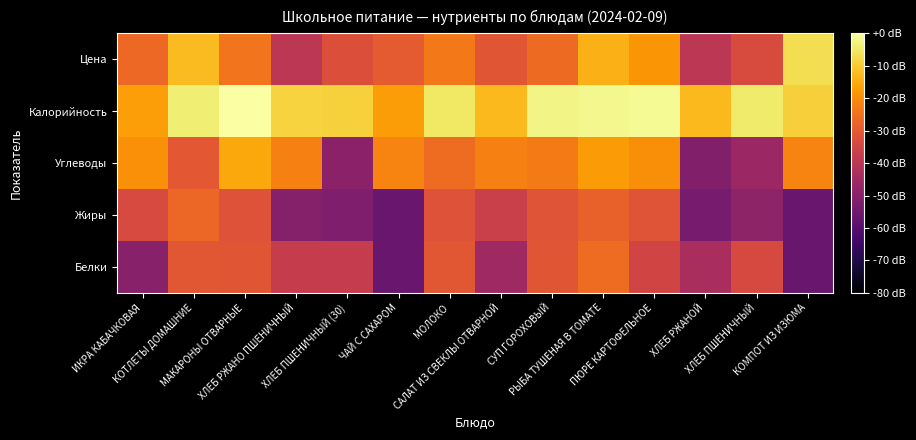

Reading left to right, list all the values displayed in this chart.

Белки: ИКРА КАБАЧКОВАЯ=-50.4	КОТЛЕТЫ ДОМАШНИЕ=-30.6	МАКАРОНЫ ОТВАРНЫЕ=-30.9	ХЛЕБ РЖАНО ПШЕНИЧНЫЙ=-37.6	ХЛЕБ ПШЕНИЧНЫЙ (30)=-37.9	ЧАЙ С САХАРОМ=-56.4	МОЛОКО=-30.3	САЛАТ ИЗ СВЕКЛЫ ОТВАРНОЙ=-45.9	СУП ГОРОХОВЫЙ=-30.8	РЫБА ТУШЕНАЯ В ТОМАТЕ=-26.0	ПЮРЕ КАРТОФЕЛЬНОЕ=-35.3	ХЛЕБ РЖАНОЙ=-43.5	ХЛЕБ ПШЕНИЧНЫЙ=-33.8	КОМПОТ ИЗ ИЗЮМА=-56.4
Жиры: ИКРА КАБАЧКОВАЯ=-33.5	КОТЛЕТЫ ДОМАШНИЕ=-27.0	МАКАРОНЫ ОТВАРНЫЕ=-31.7	ХЛЕБ РЖАНО ПШЕНИЧНЫЙ=-50.8	ХЛЕБ ПШЕНИЧНЫЙ (30)=-52.0	ЧАЙ С САХАРОМ=-56.4	МОЛОКО=-31.6	САЛАТ ИЗ СВЕКЛЫ ОТВАРНОЙ=-36.6	СУП ГОРОХОВЫЙ=-31.1	РЫБА ТУШЕНАЯ В ТОМАТЕ=-28.2	ПЮРЕ КАРТОФЕЛЬНОЕ=-31.2	ХЛЕБ РЖАНОЙ=-53.5	ХЛЕБ ПШЕНИЧНЫЙ=-49.0	КОМПОТ ИЗ ИЗЮМА=-56.4
Углеводы: ИКРА КАБАЧКОВАЯ=-19.5	КОТЛЕТЫ ДОМАШНИЕ=-30.3	МАКАРОНЫ ОТВАРНЫЕ=-15.5	ХЛЕБ РЖАНО ПШЕНИЧНЫЙ=-22.5	ХЛЕБ ПШЕНИЧНЫЙ (30)=-49.7	ЧАЙ С САХАРОМ=-21.9	МОЛОКО=-26.1	САЛАТ ИЗ СВЕКЛЫ ОТВАРНОЙ=-22.5	СУП ГОРОХОВЫЙ=-23.3	РЫБА ТУШЕНАЯ В ТОМАТЕ=-17.6	ПЮРЕ КАРТОФЕЛЬНОЕ=-19.9	ХЛЕБ РЖАНОЙ=-51.3	ХЛЕБ ПШЕНИЧНЫЙ=-46.4	КОМПОТ ИЗ ИЗЮМА=-21.9
Калорийность: ИКРА КАБАЧКОВАЯ=-17.0	КОТЛЕТЫ ДОМАШНИЕ=-4.0	МАКАРОНЫ ОТВАРНЫЕ=0.0	ХЛЕБ РЖАНО ПШЕНИЧНЫЙ=-8.7	ХЛЕБ ПШЕНИЧНЫЙ (30)=-8.9	ЧАЙ С САХАРОМ=-17.3	МОЛОКО=-5.3	САЛАТ ИЗ СВЕКЛЫ ОТВАРНОЙ=-12.7	СУП ГОРОХОВЫЙ=-2.6	РЫБА ТУШЕНАЯ В ТОМАТЕ=-1.9	ПЮРЕ КАРТОФЕЛЬНОЕ=-1.3	ХЛЕБ РЖАНОЙ=-12.6	ХЛЕБ ПШЕНИЧНЫЙ=-4.5	КОМПОТ ИЗ ИЗЮМА=-9.3
Цена: ИКРА КАБАЧКОВАЯ=-26.8	КОТЛЕТЫ ДОМАШНИЕ=-12.3	МАКАРОНЫ ОТВАРНЫЕ=-24.6	ХЛЕБ РЖАНО ПШЕНИЧНЫЙ=-39.7	ХЛЕБ ПШЕНИЧНЫЙ (30)=-32.5	ЧАЙ С САХАРОМ=-29.9	МОЛОКО=-23.7	САЛАТ ИЗ СВЕКЛЫ ОТВАРНОЙ=-30.7	СУП ГОРОХОВЫЙ=-26.4	РЫБА ТУШЕНАЯ В ТОМАТЕ=-14.1	ПЮРЕ КАРТОФЕЛЬНОЕ=-18.7	ХЛЕБ РЖАНОЙ=-39.7	ХЛЕБ ПШЕНИЧНЫЙ=-33.2	КОМПОТ ИЗ ИЗЮМА=-6.7